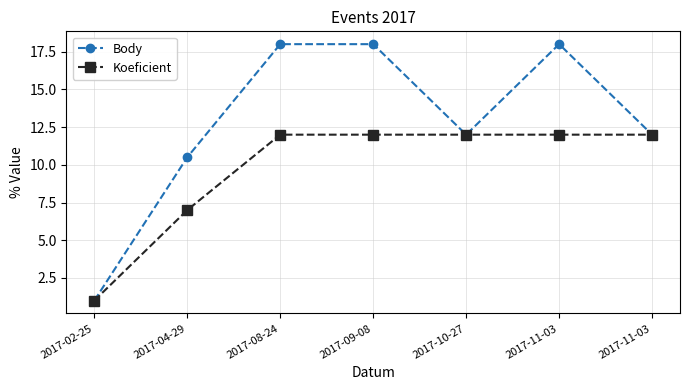

What is the value of the Body point at the 3rd from the left?

18.0